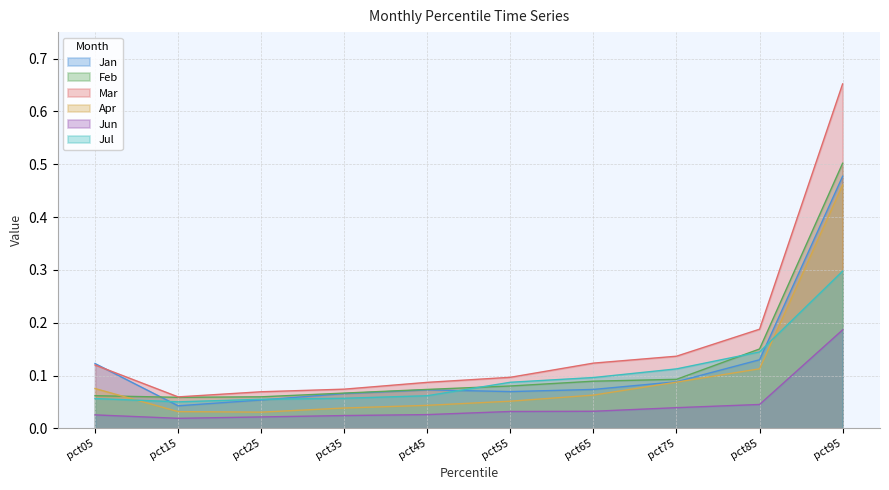

Reading right to left, extract all data points from this chart.

Jan: 0.5	0.1	0.1	0.1	0.1	0.1	0.1	0.1	0.0	0.1
Feb: 0.5	0.2	0.1	0.1	0.1	0.1	0.1	0.1	0.1	0.1
Mar: 0.7	0.2	0.1	0.1	0.1	0.1	0.1	0.1	0.1	0.1
Apr: 0.5	0.1	0.1	0.1	0.1	0.0	0.0	0.0	0.0	0.1
Jun: 0.2	0.0	0.0	0.0	0.0	0.0	0.0	0.0	0.0	0.0
Jul: 0.3	0.1	0.1	0.1	0.1	0.1	0.1	0.1	0.1	0.1